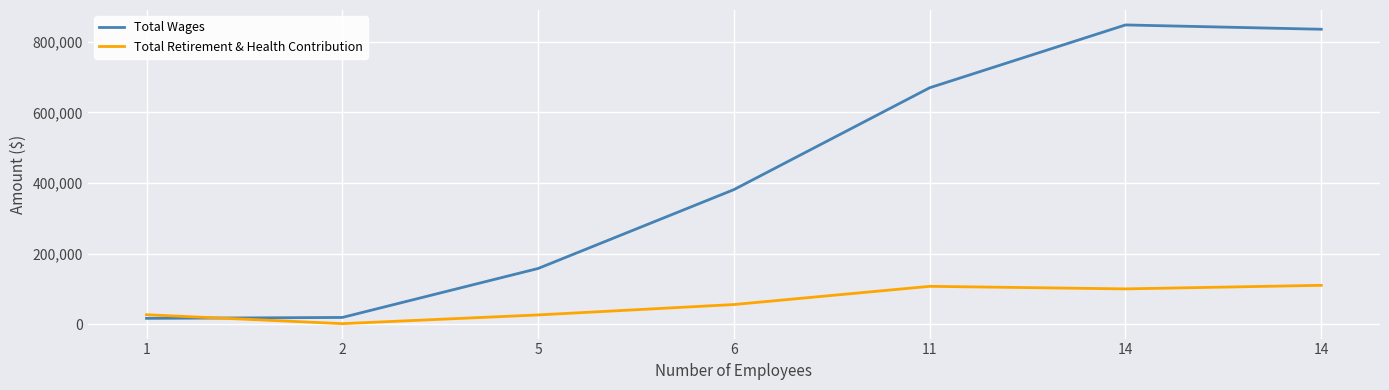

Rank the series by their average value, from highest to lowest.

Total Wages, Total Retirement & Health Contribution